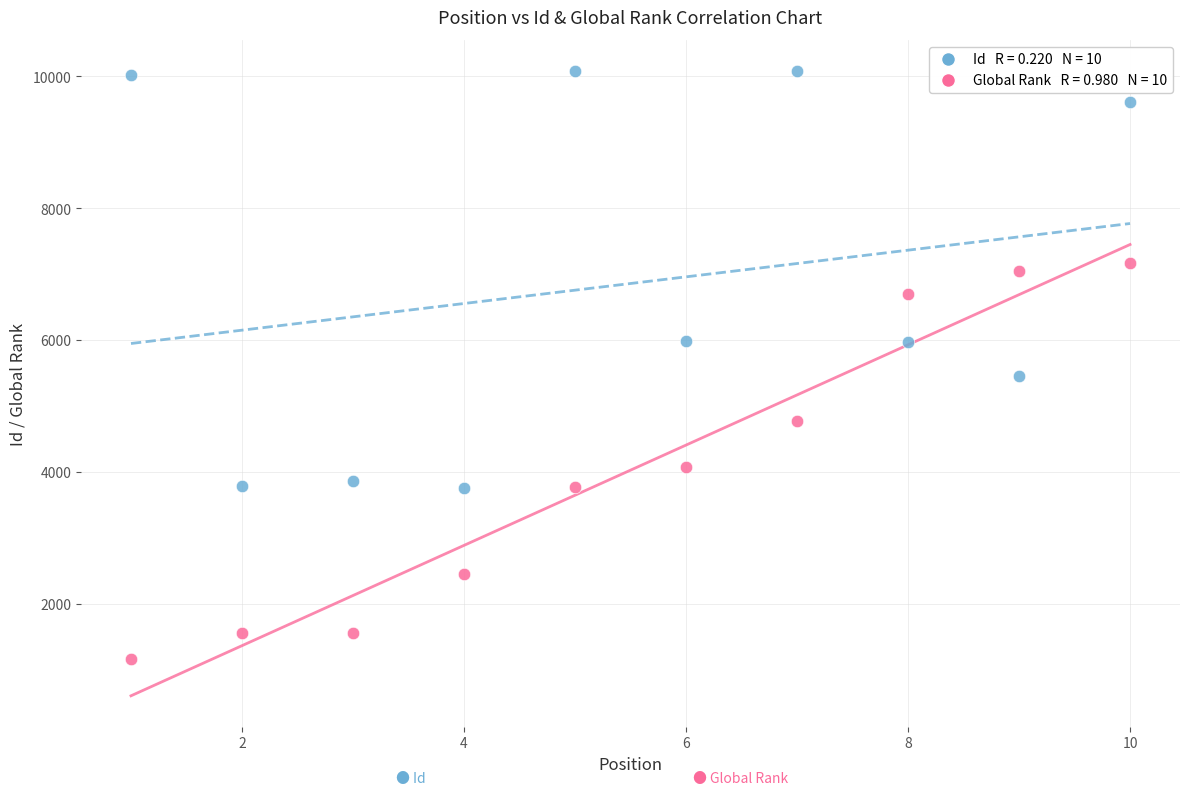

Across all data points, what is the range of X values (max minus min)?

9